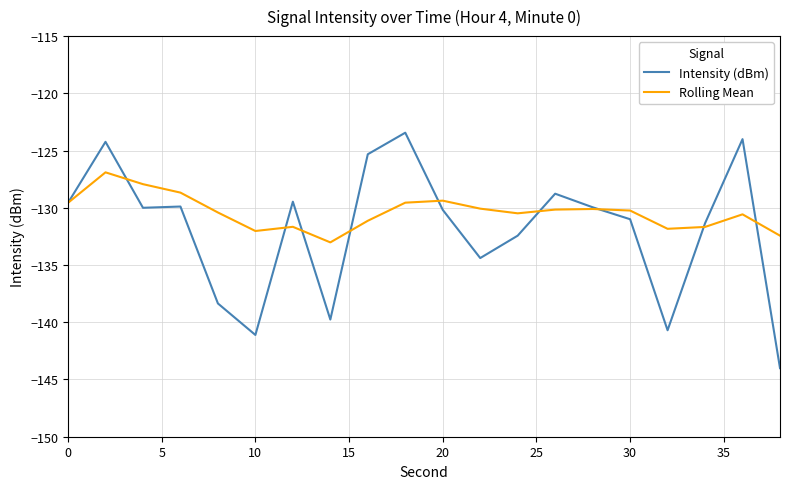

What is the sum of all Intensity (dBm) values?

-2637.9